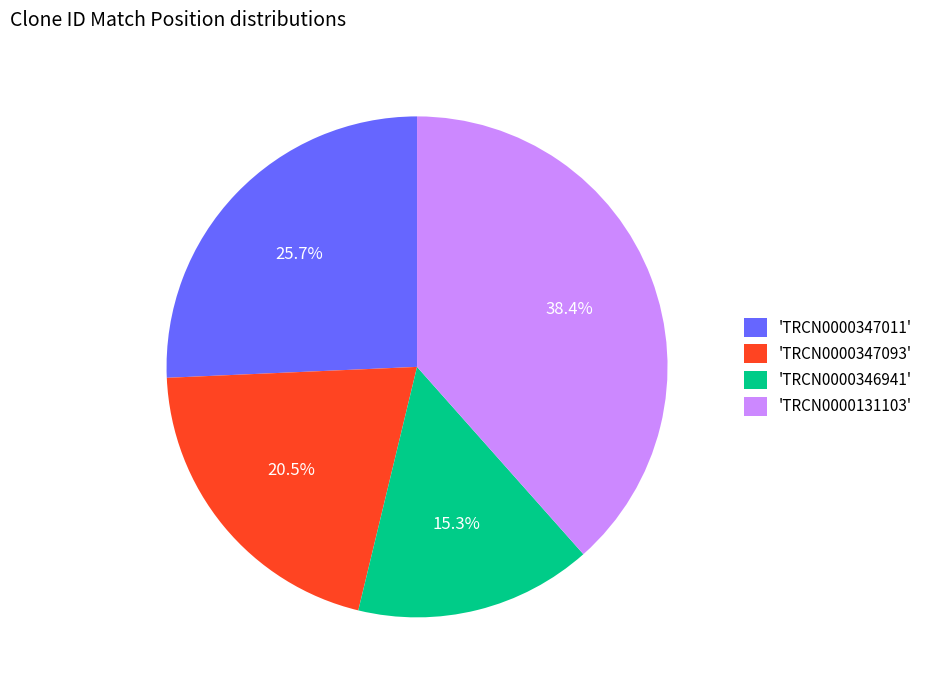

Rank the categories by value from lowest to highest.

'TRCN0000346941', 'TRCN0000347093', 'TRCN0000347011', 'TRCN0000131103'